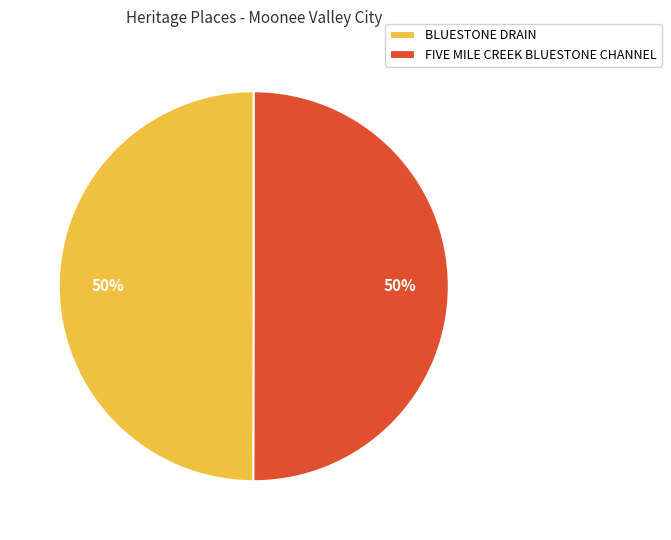

To the nearest percent, what is the average slice percentage?

50%